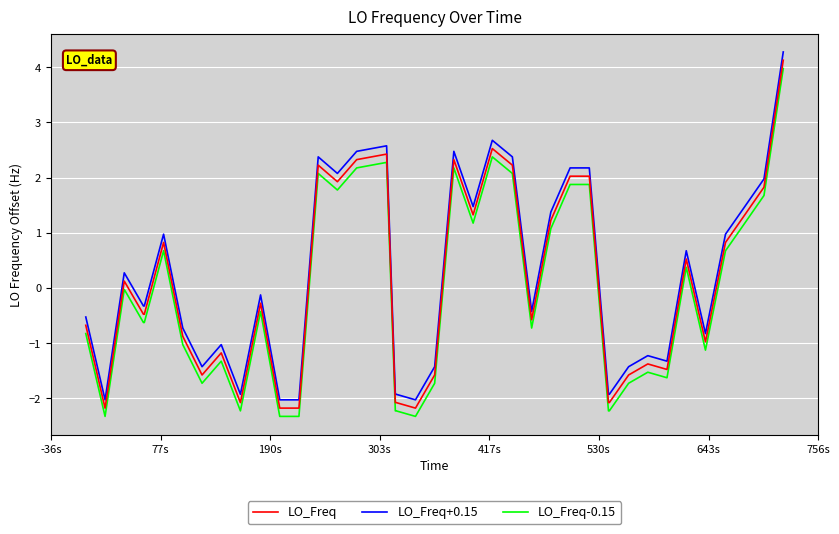

How many values in LO_Freq+0.15 are above zero?

18